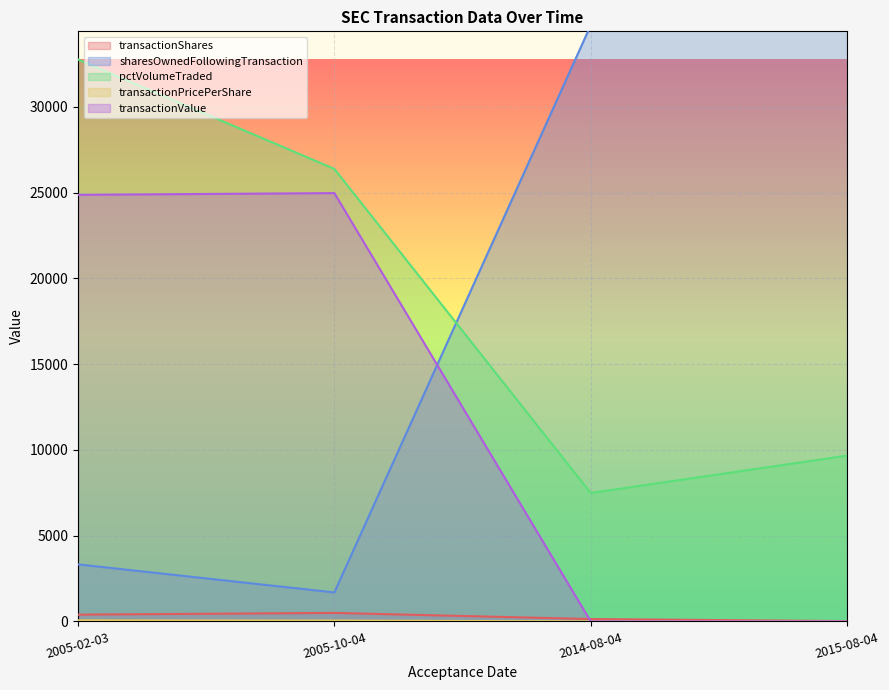

True or false: pctVolumeTraded and transactionPricePerShare intersect in this chart.

False